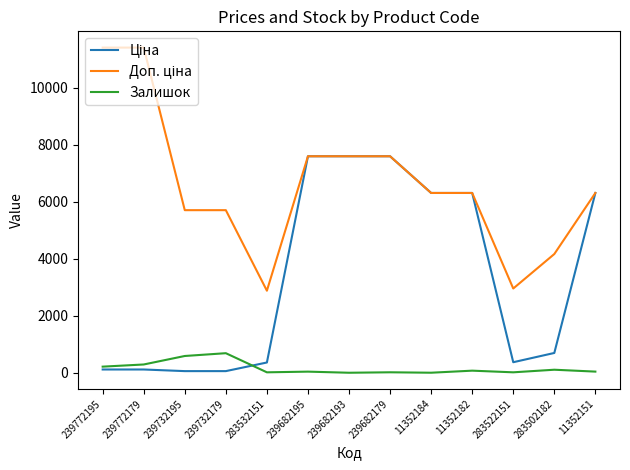

Is it true that Залишок equals 290.0 at 239772179?

True